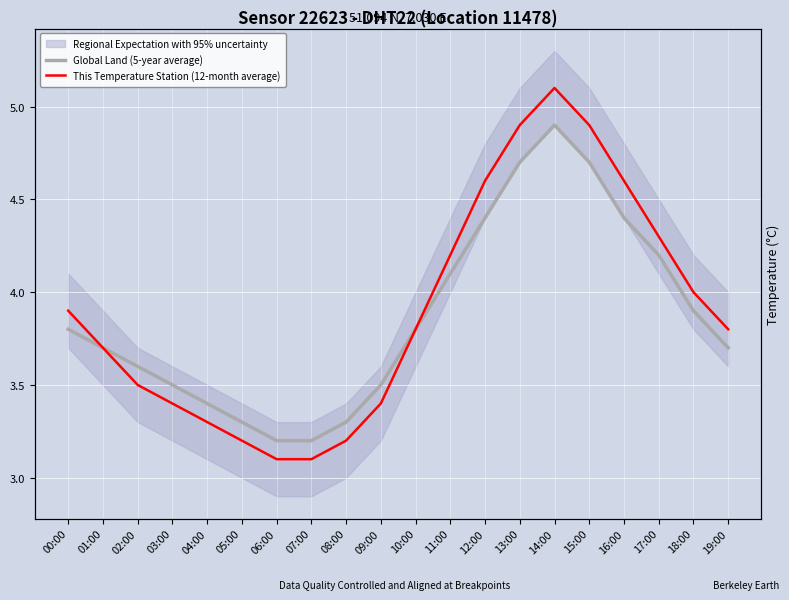

Reading left to right, extract all data points from this chart.

Global Land (5-year average): 00:00=3.8	01:00=3.7	02:00=3.6	03:00=3.5	04:00=3.4	05:00=3.3	06:00=3.2	07:00=3.2	08:00=3.3	09:00=3.5	10:00=3.8	11:00=4.1	12:00=4.4	13:00=4.7	14:00=4.9	15:00=4.7	16:00=4.4	17:00=4.2	18:00=3.9	19:00=3.7
This Temperature Station (12-month average): 00:00=3.9	01:00=3.7	02:00=3.5	03:00=3.4	04:00=3.3	05:00=3.2	06:00=3.1	07:00=3.1	08:00=3.2	09:00=3.4	10:00=3.8	11:00=4.2	12:00=4.6	13:00=4.9	14:00=5.1	15:00=4.9	16:00=4.6	17:00=4.3	18:00=4.0	19:00=3.8